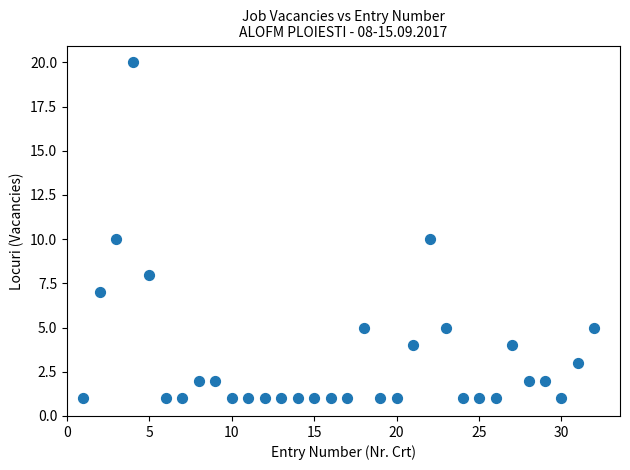

What is the range of Y values (max minus min)?

19